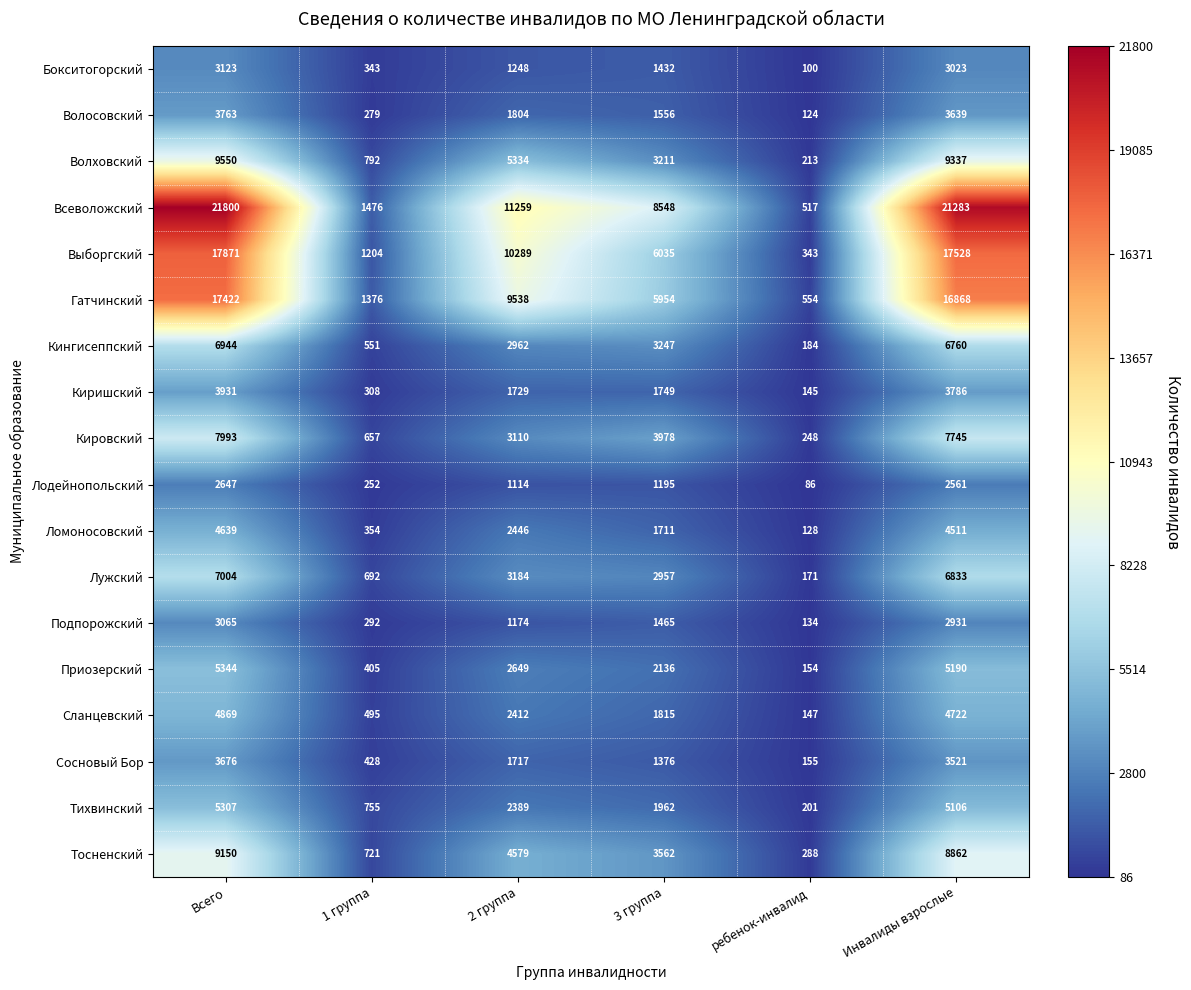

At which label does Кингисеппский first exceed 3247?

Всего